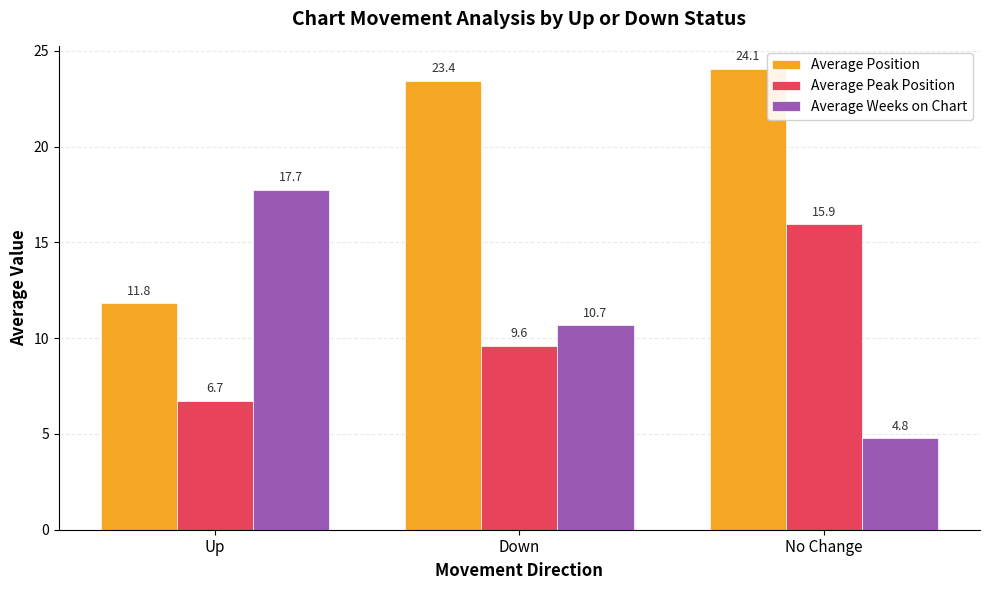

At which category is the sum across all series the highest?

No Change